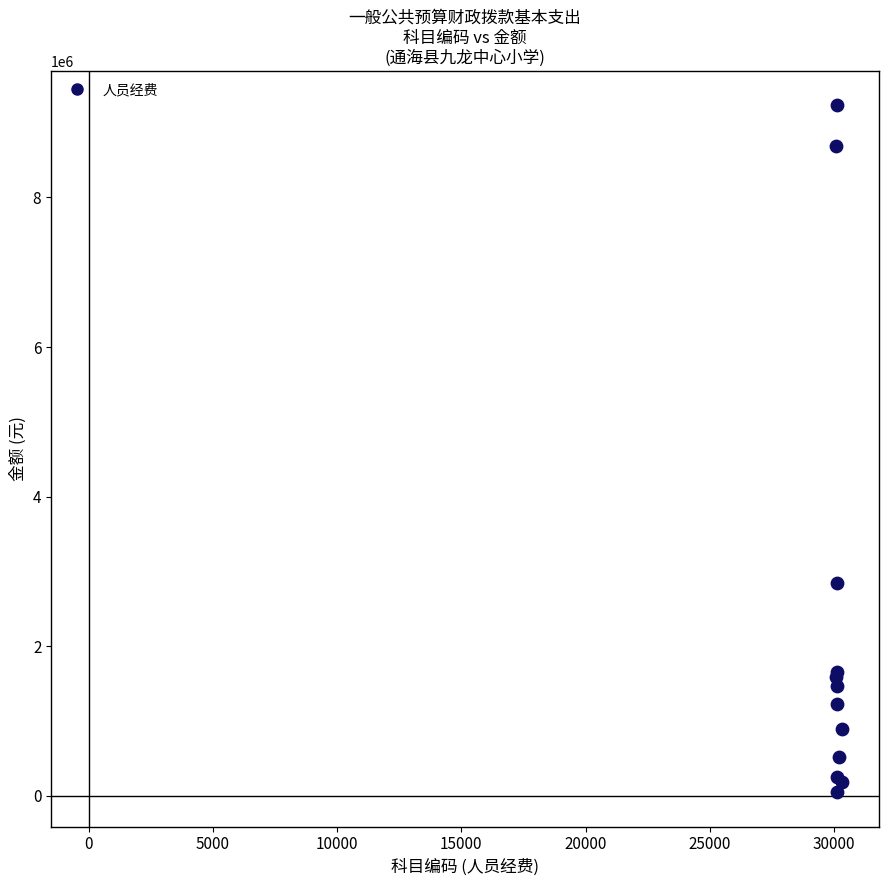

What Y value in the scatter plot is closest to 4641130?

2846156.0